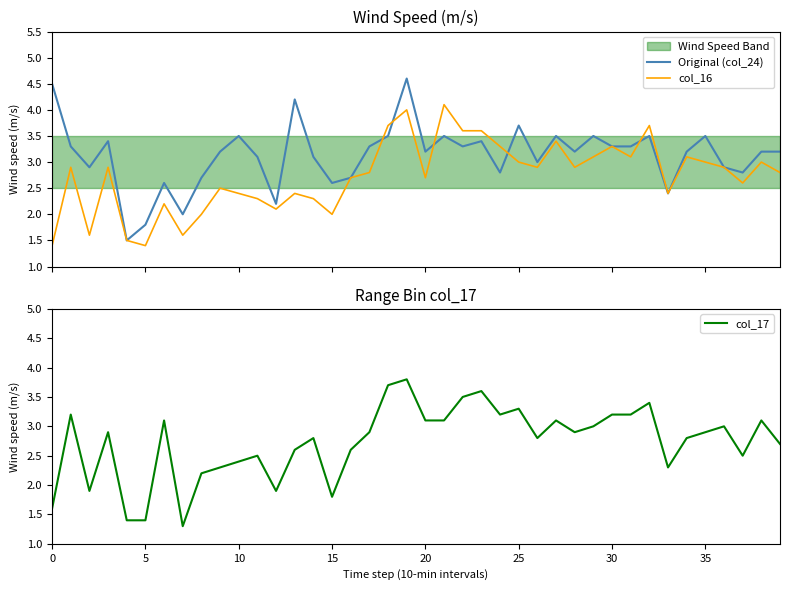

Is the value of Original (col_24) at 0 greater than the value of col_16 at 35?

Yes